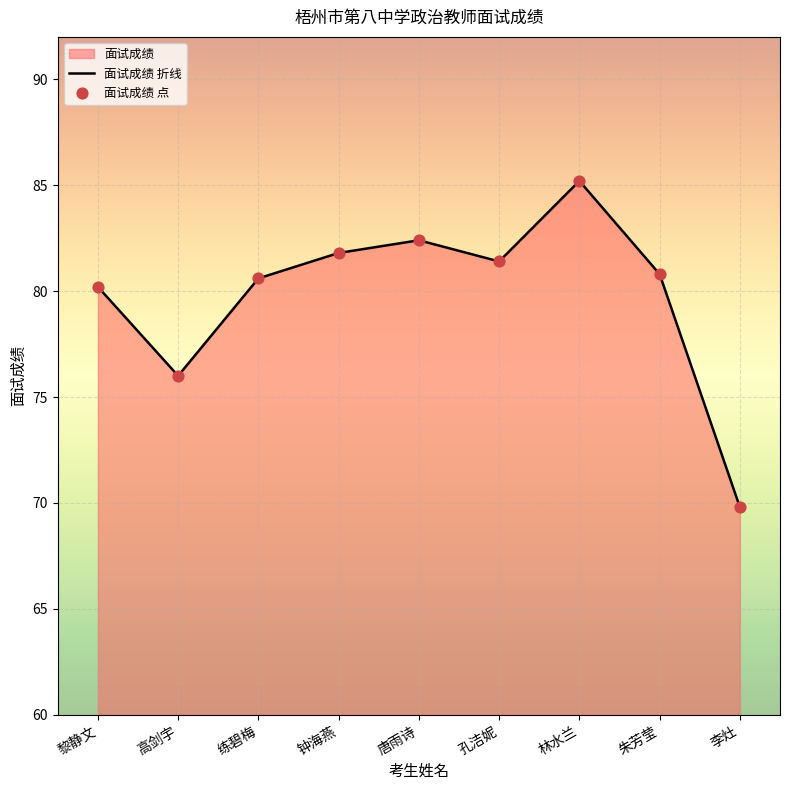

What is the change in value from 唐雨诗 to 孔洁妮?

-1.0